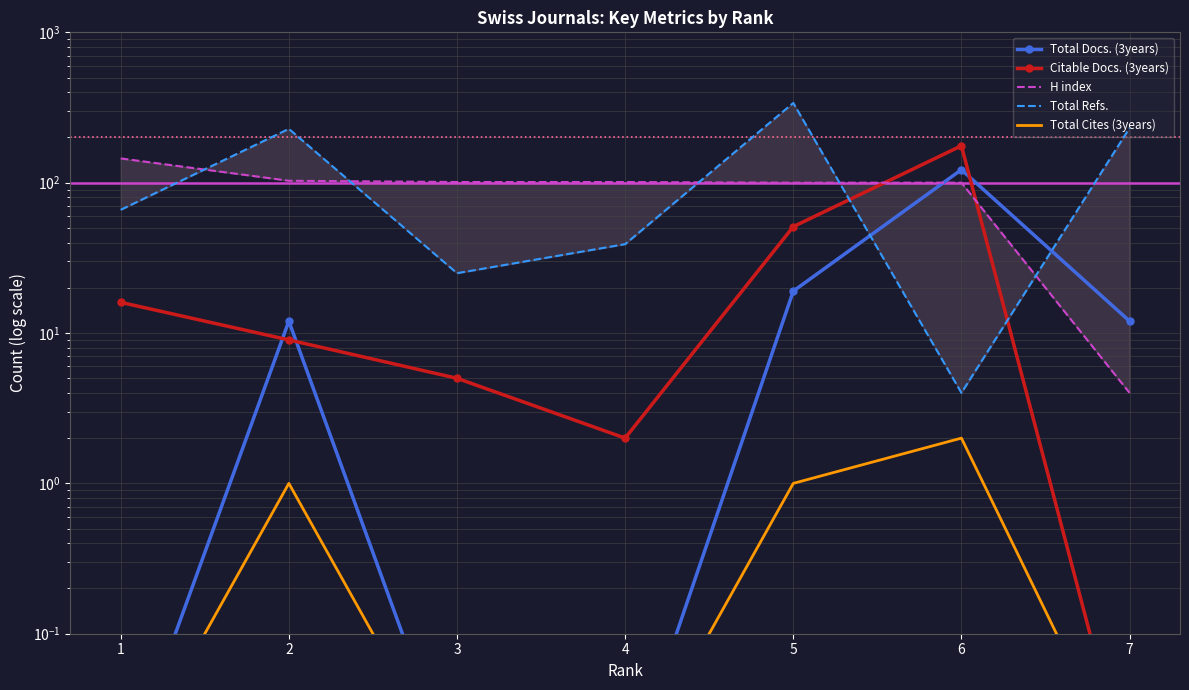

Is the value of Citable Docs. (3years) at 6 greater than the value of Total Cites (3years) at 3?

Yes